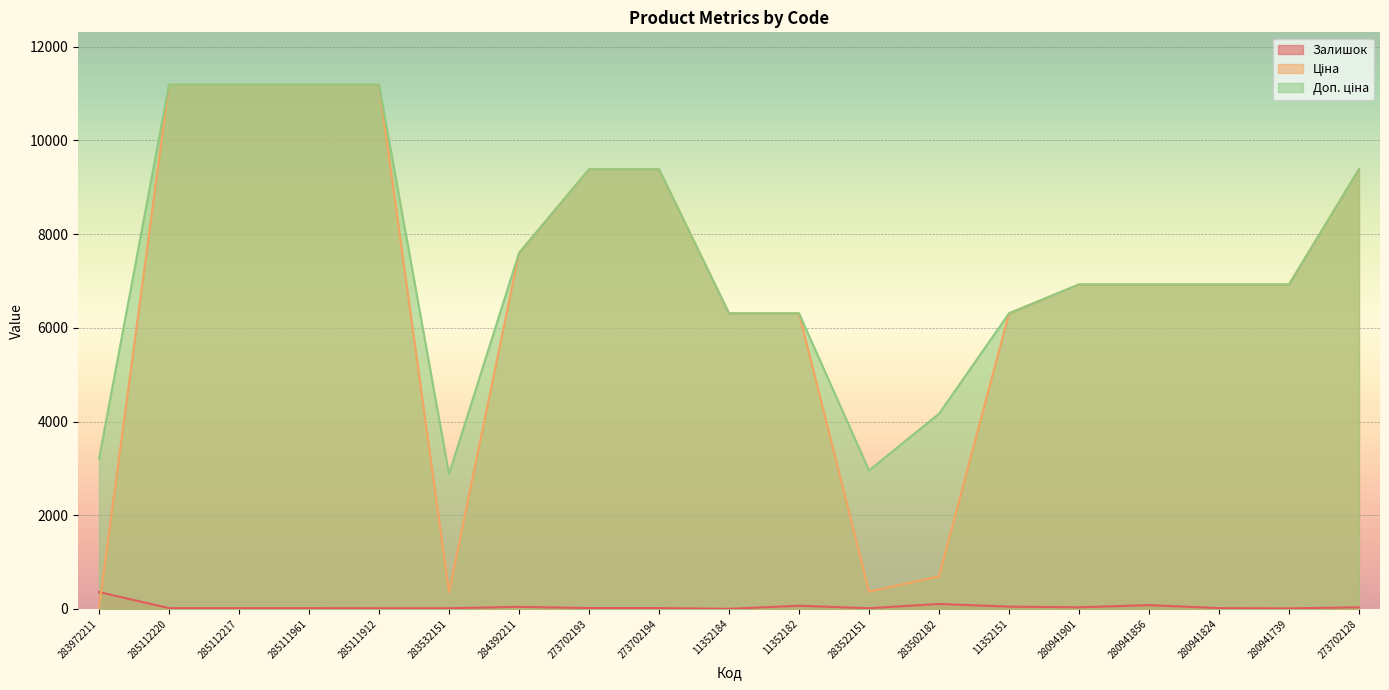

What is the difference between the Ціна values at 11352182 and 273702194?

3075.2